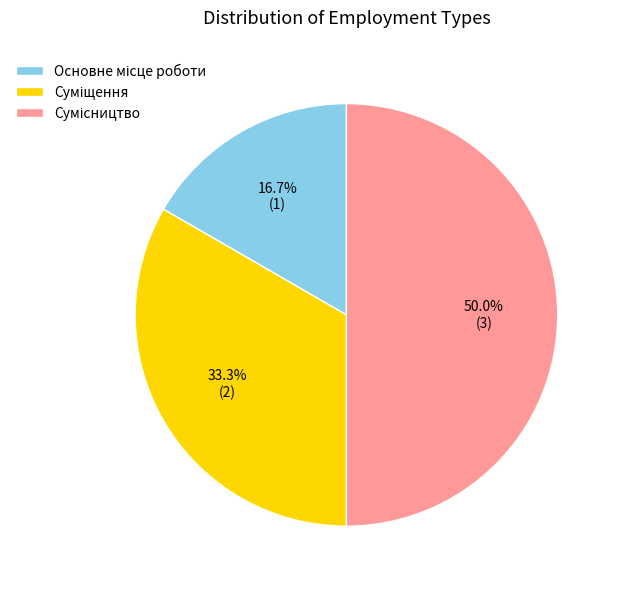

How many slices are in this pie chart?

3